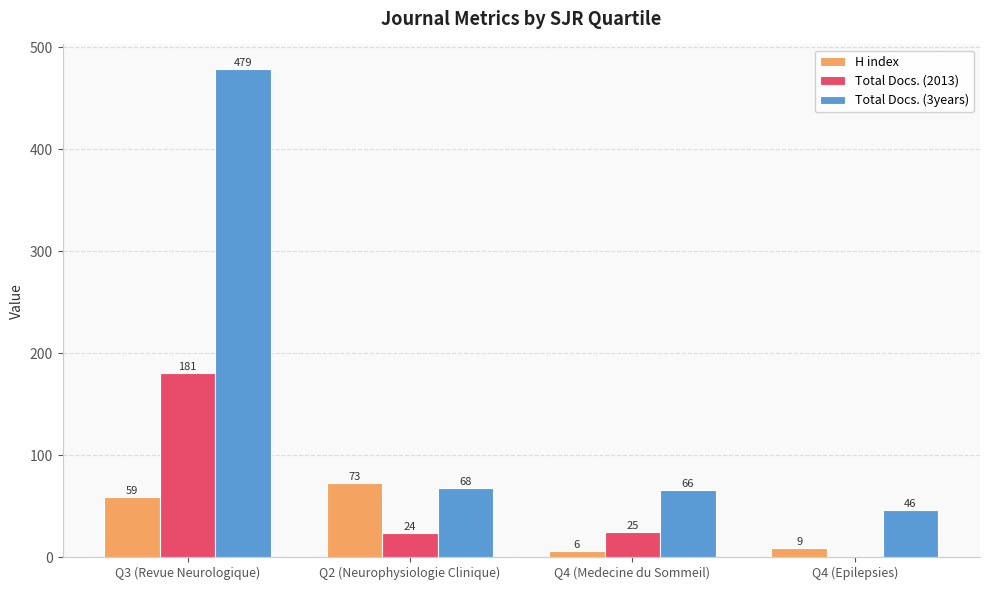

Reading right to left, extract all data points from this chart.

H index: 9	6	73	59
Total Docs. (2013): 0	25	24	181
Total Docs. (3years): 46	66	68	479